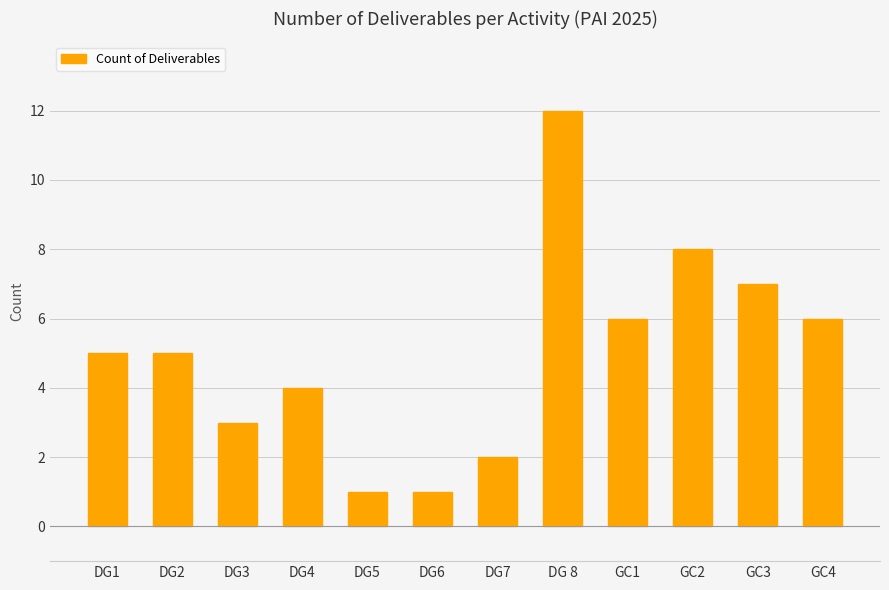

What is the maximum value shown in the chart?

12